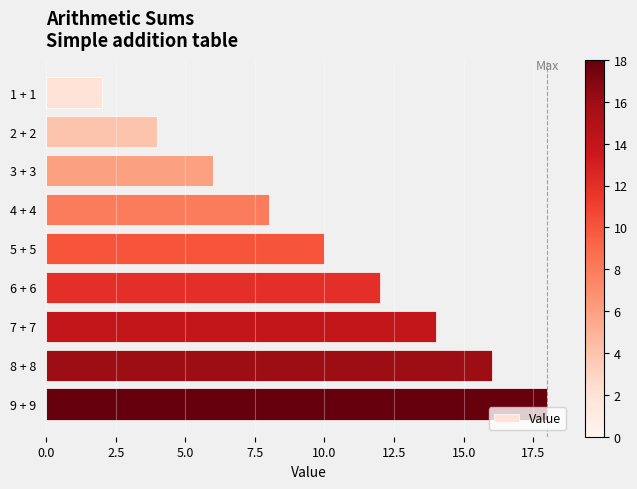

What is the difference between the maximum and second lowest values?

14